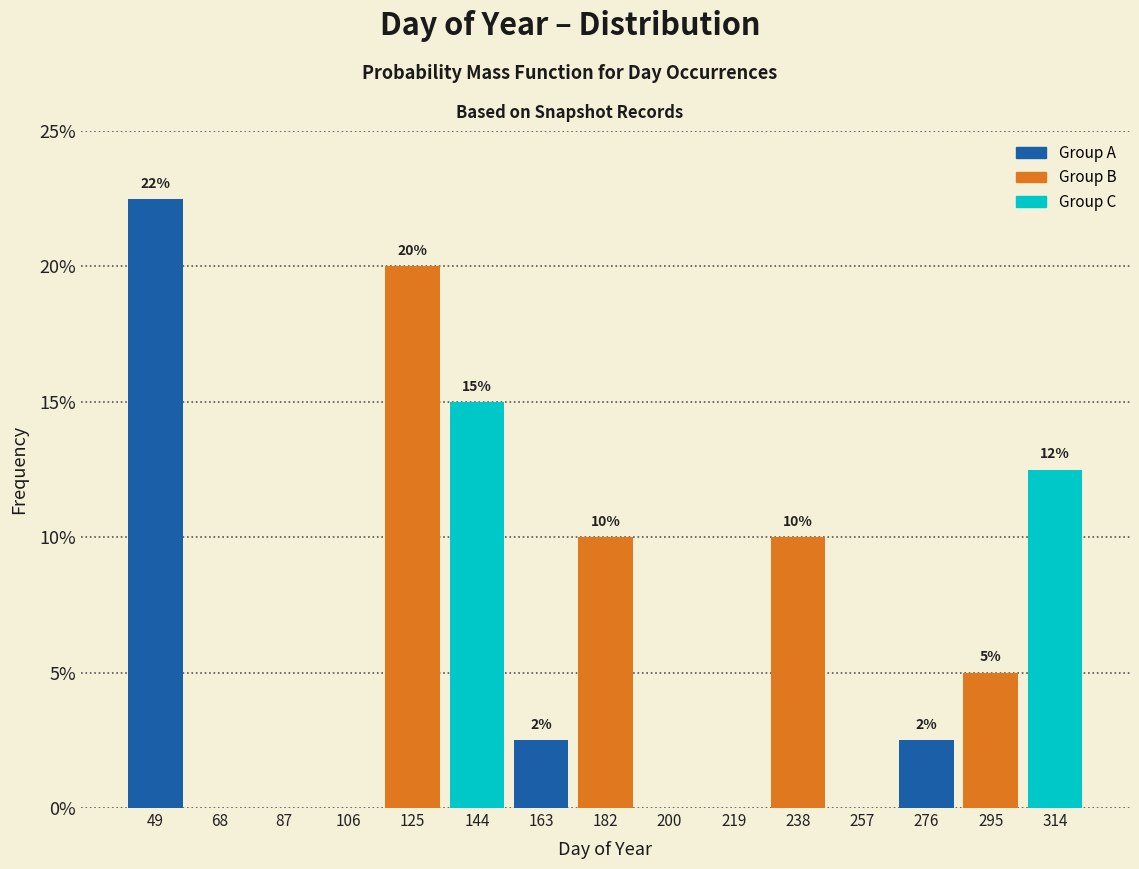

Over which range of the x-axis is the bar tallest?

40 to 58